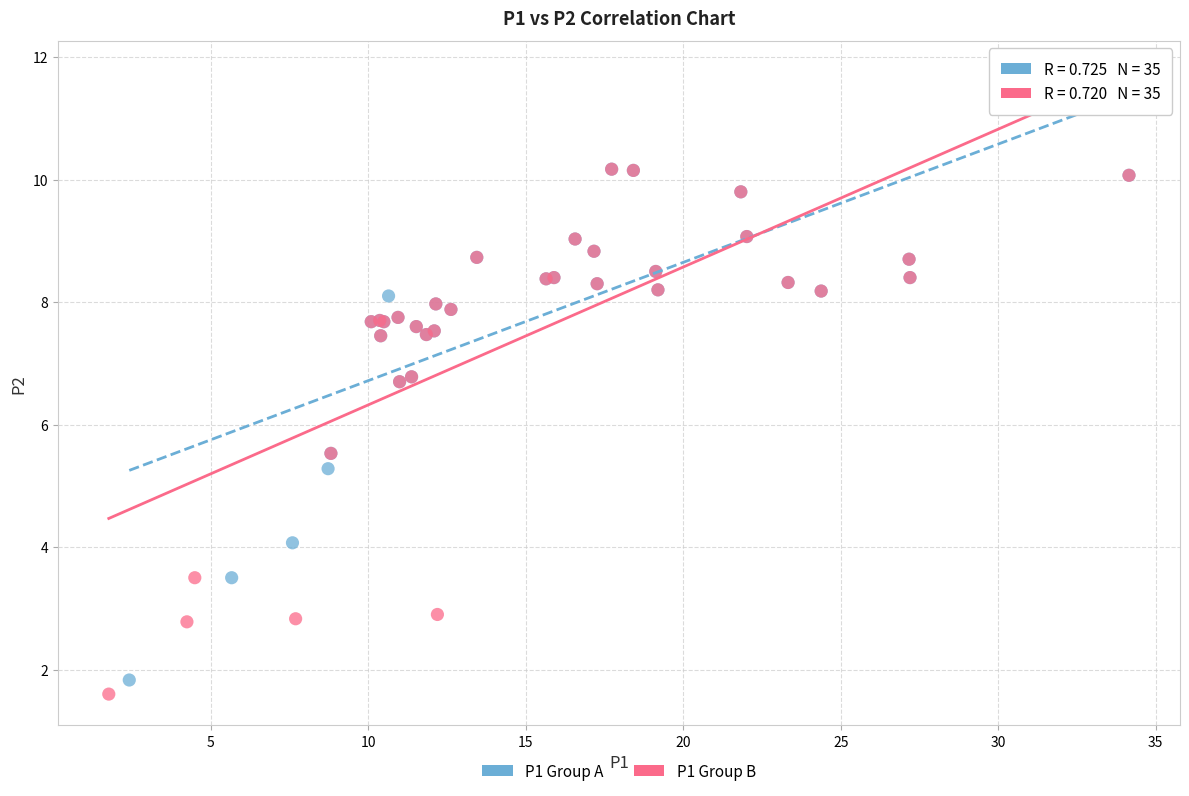

Which series reaches the minimum Y coordinate?

P1 Group B